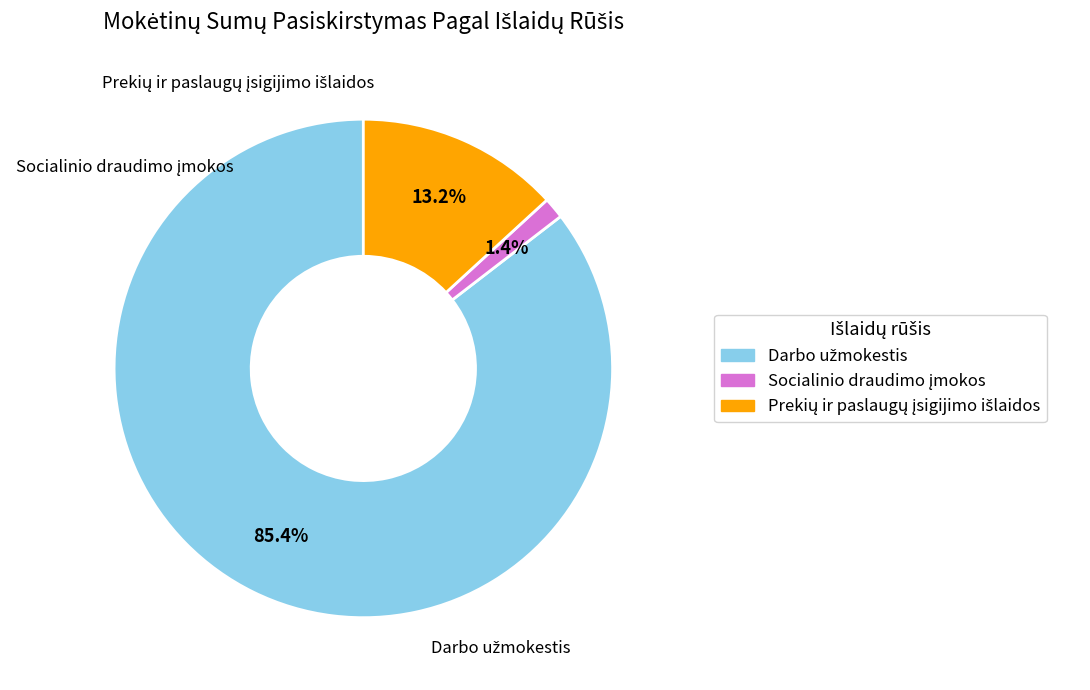

Does any single category account for the majority?

Yes